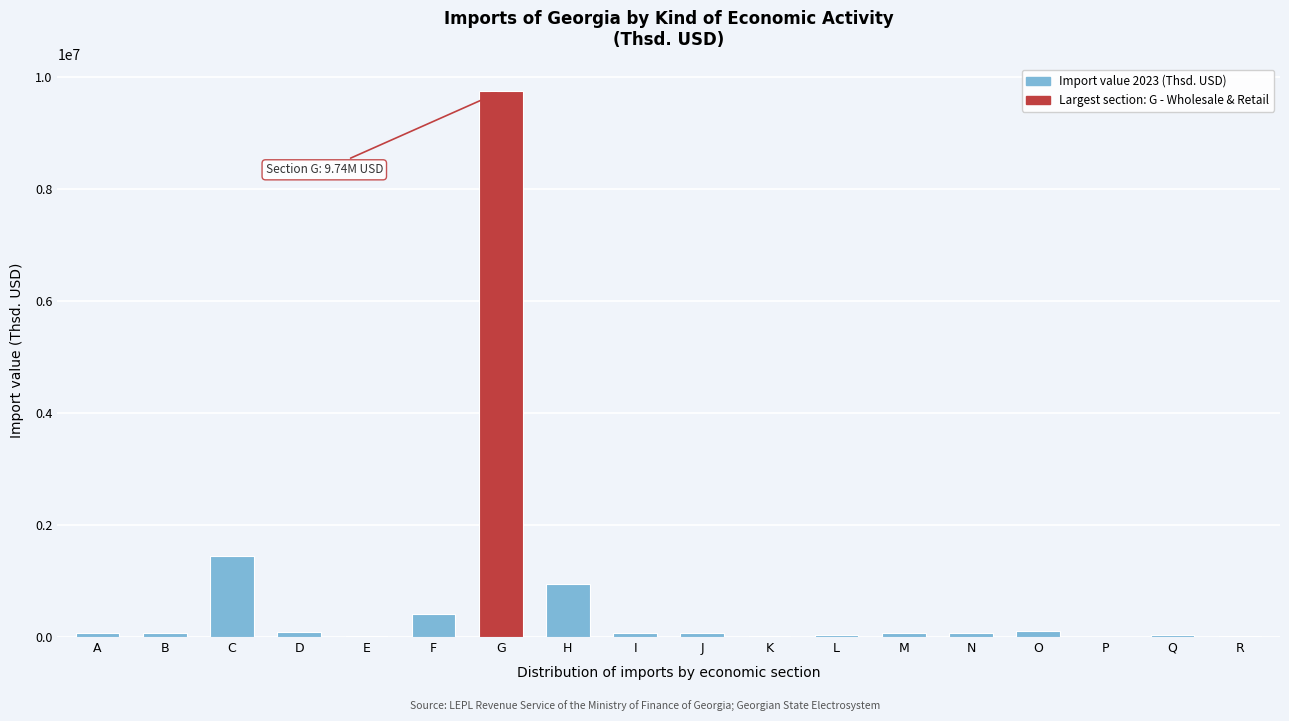

Where is the data nearest to the value 4872505?

C